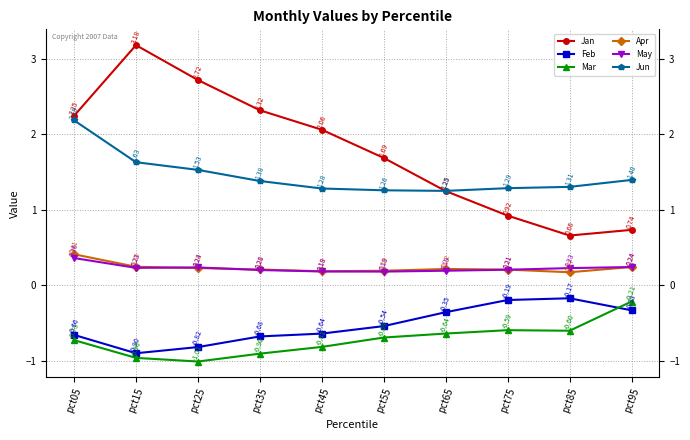

True or false: May has more than 2 interior local peaks.

False